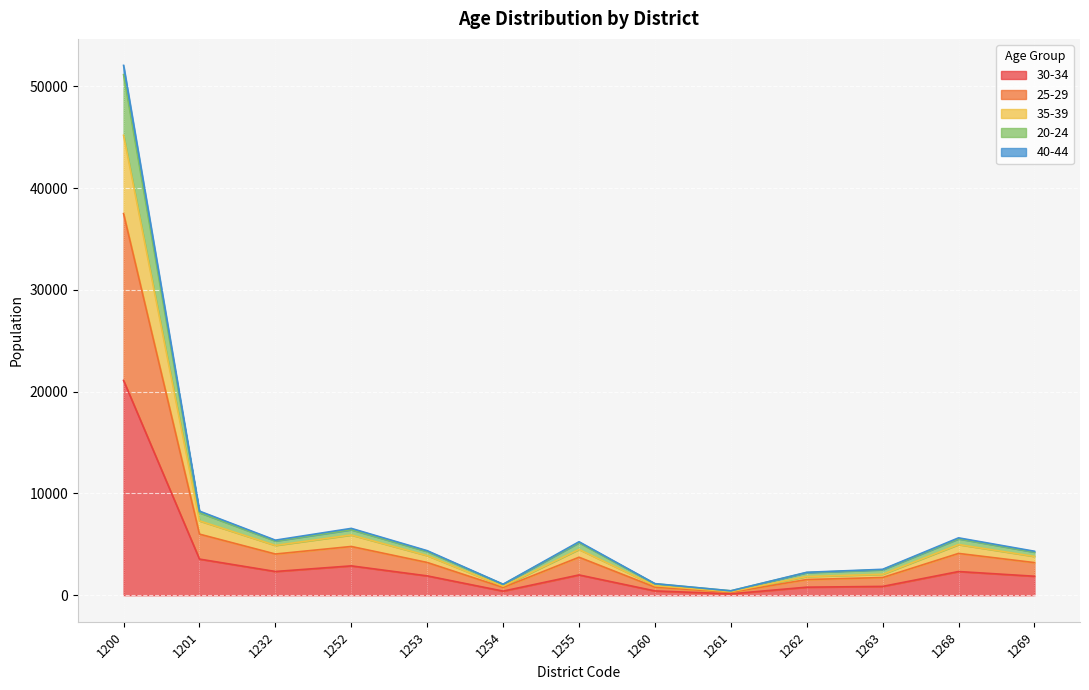

What are all the series names shown in the legend?

30-34, 25-29, 35-39, 20-24, 40-44